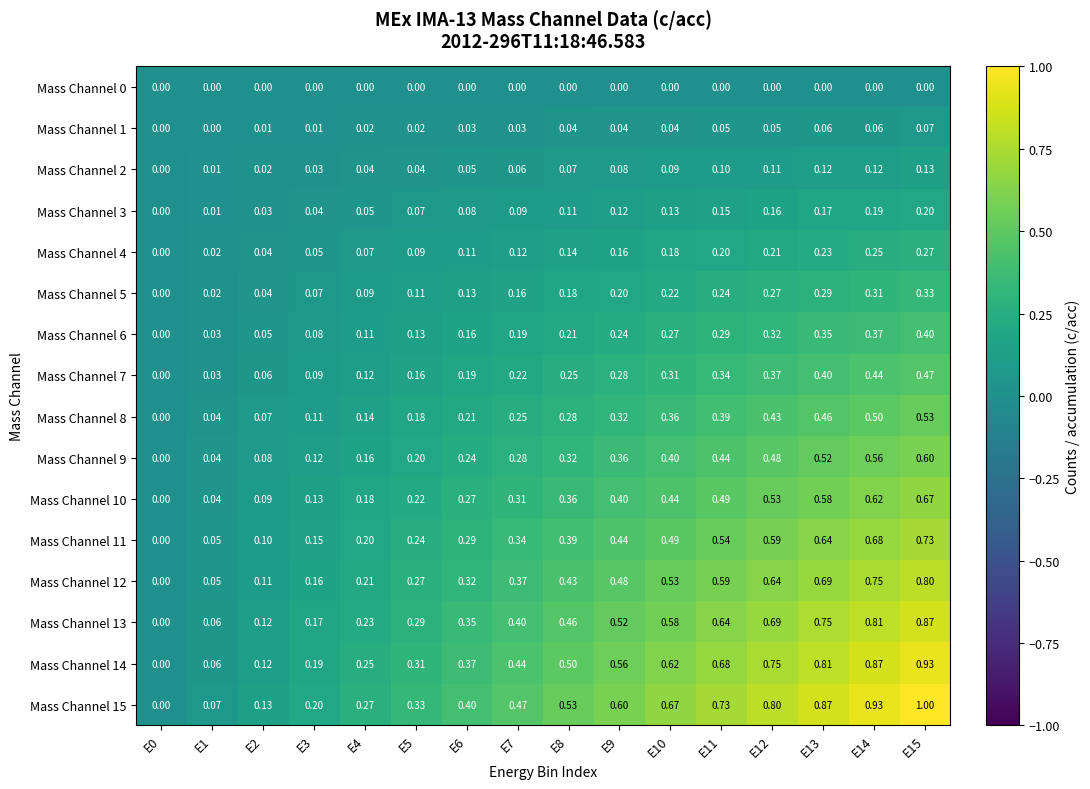

Between E4 and E11, which series saw the biggest shift?

Mass Channel 15